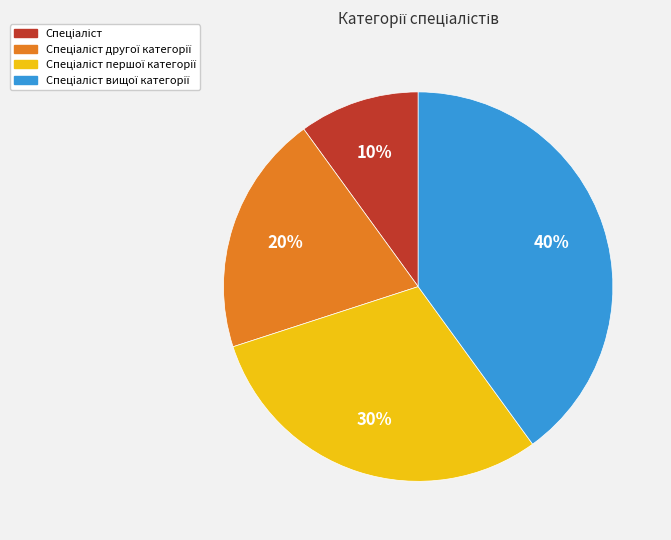

Is there a majority slice in this chart?

No